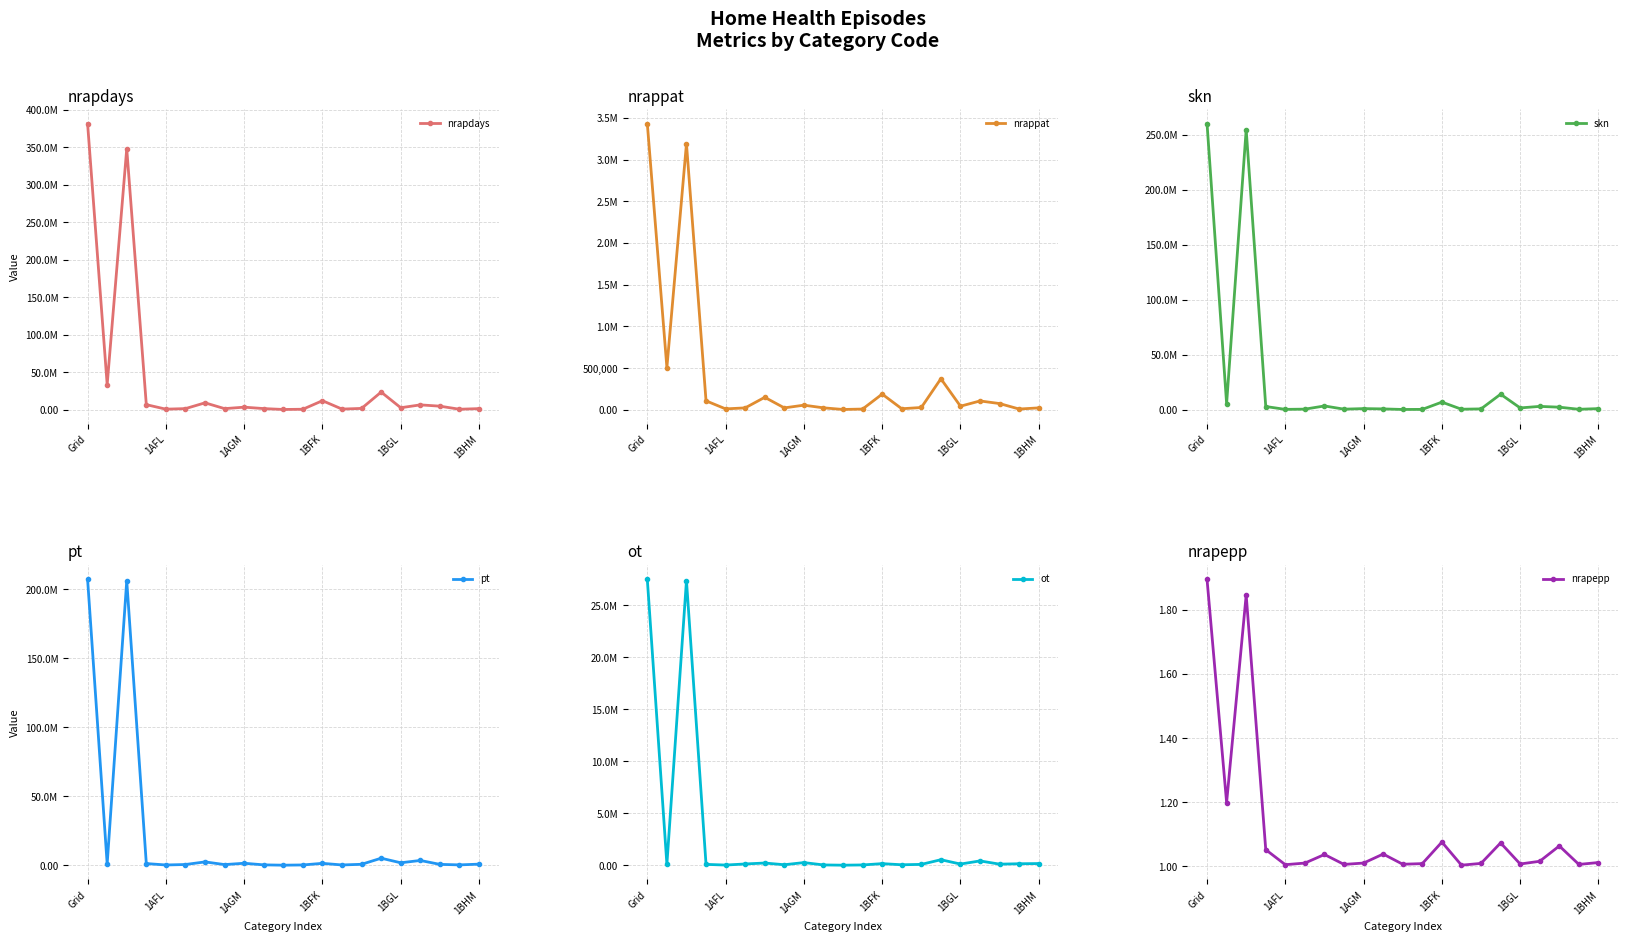

At which label does skn reach its minimum?

10